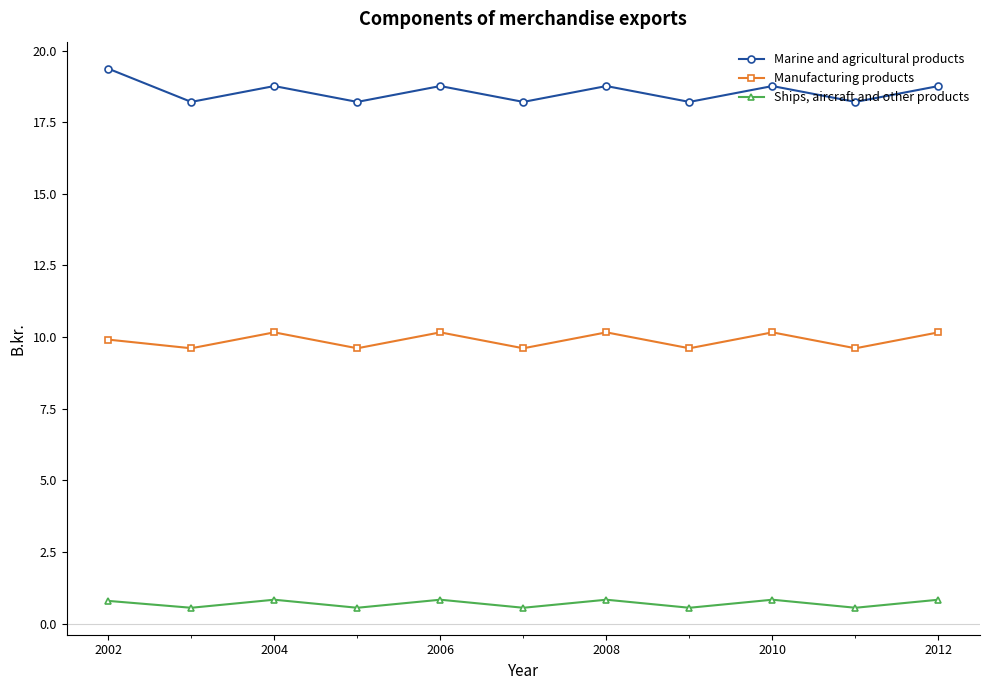

In Ships, aircraft and other products, how many points are higher than both neighbors (excluding endpoints)?

4